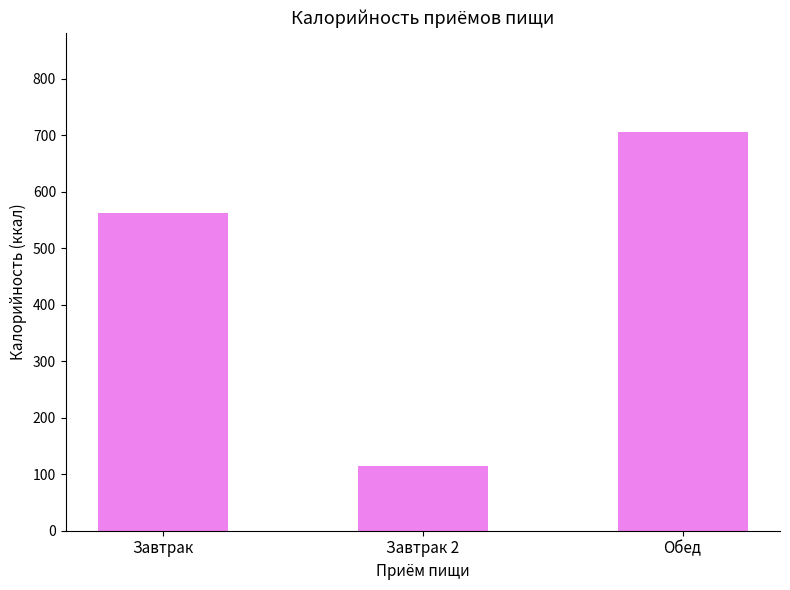

Which label corresponds to the largest value in the chart?

Обед